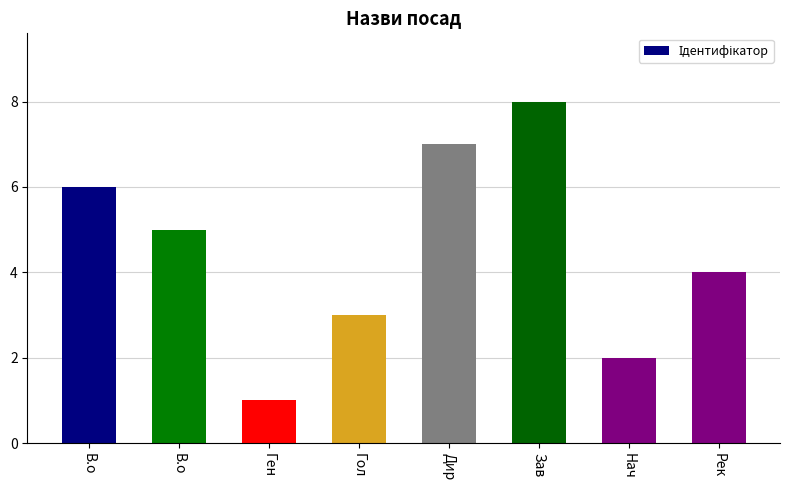

Does the chart contain any negative values?

No